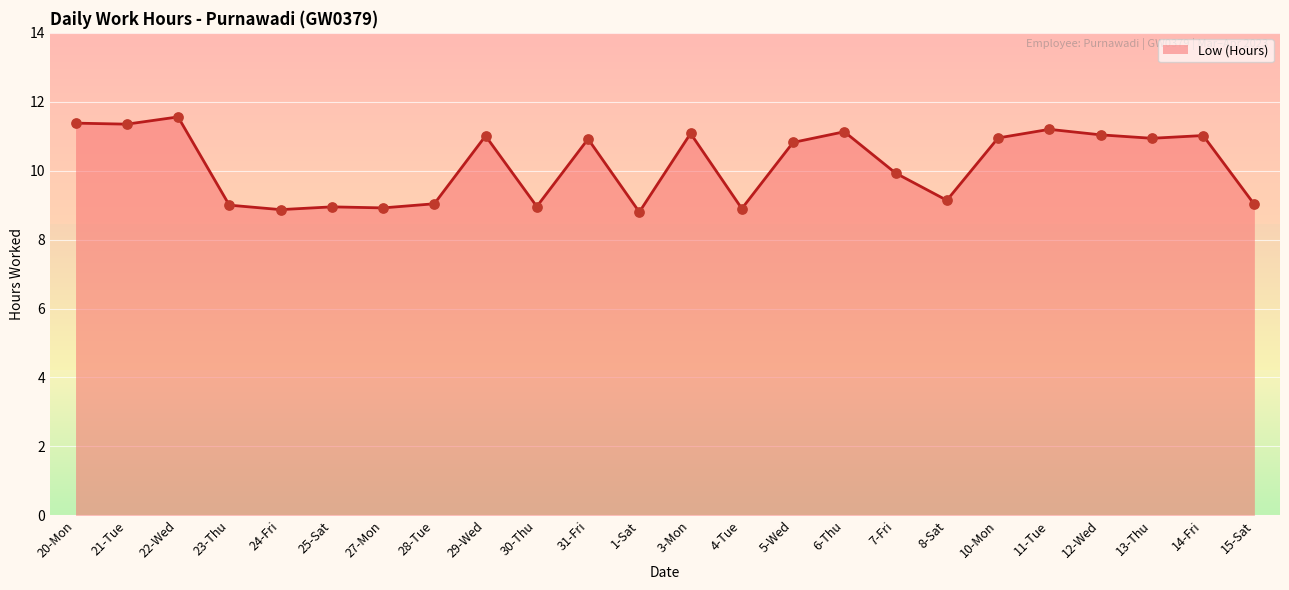

What is the ratio of the value at 1-Sat to the value at 4-Tue?

1.0